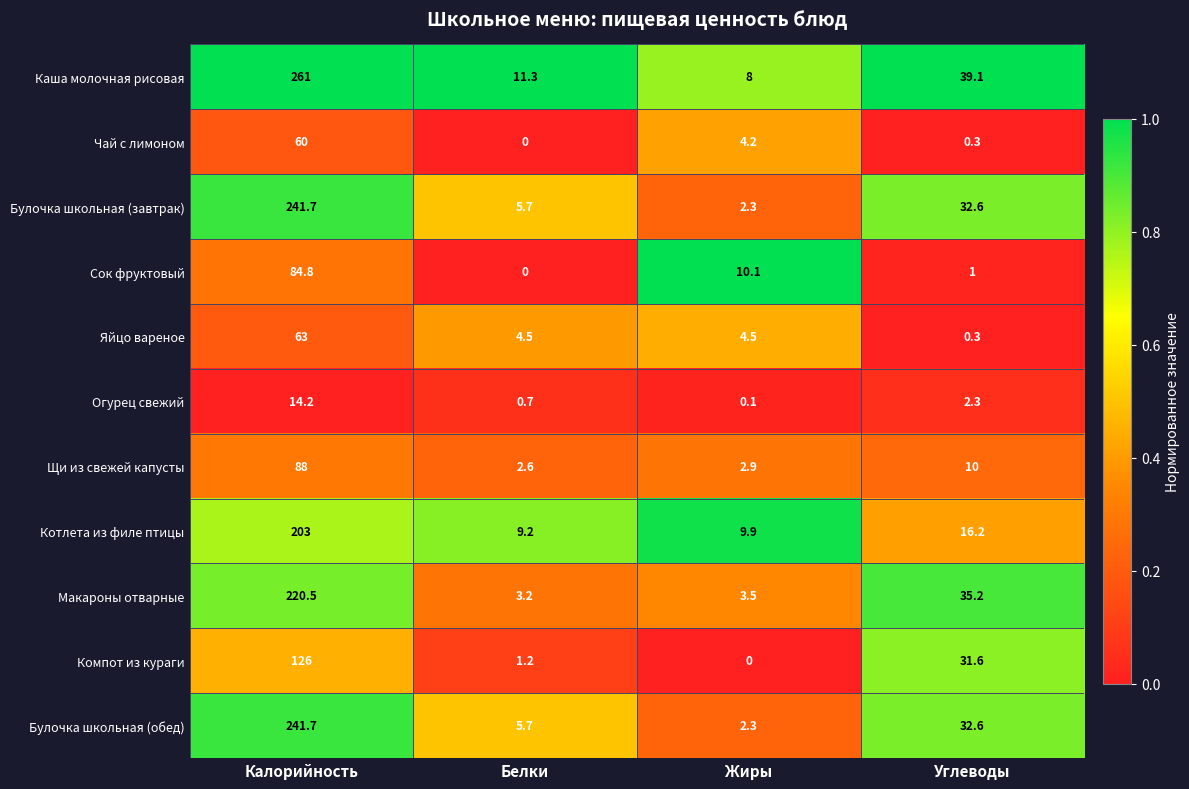

The Яйцо вареное series shows 1.4 at Белки. True or false?

False